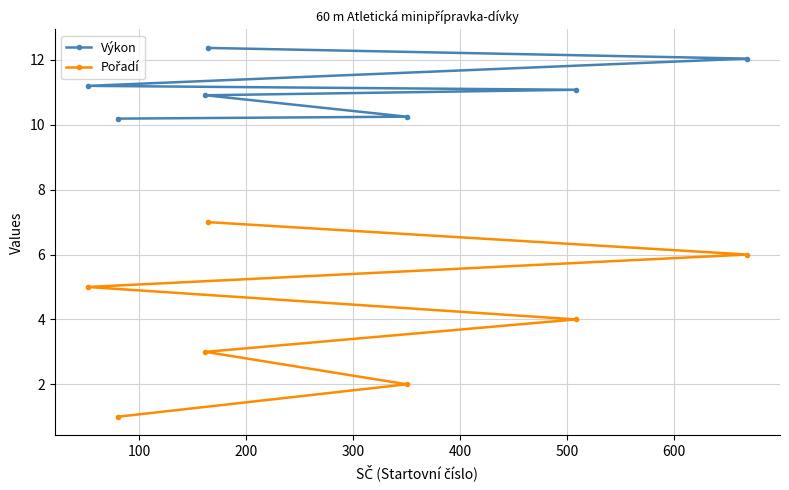

List the series in order of their overall mean, highest first.

Výkon, Pořadí